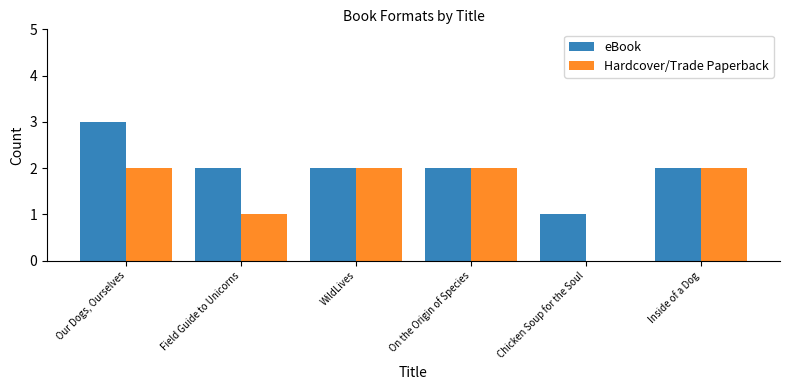

What is the total value across all series at On the Origin of Species?

4